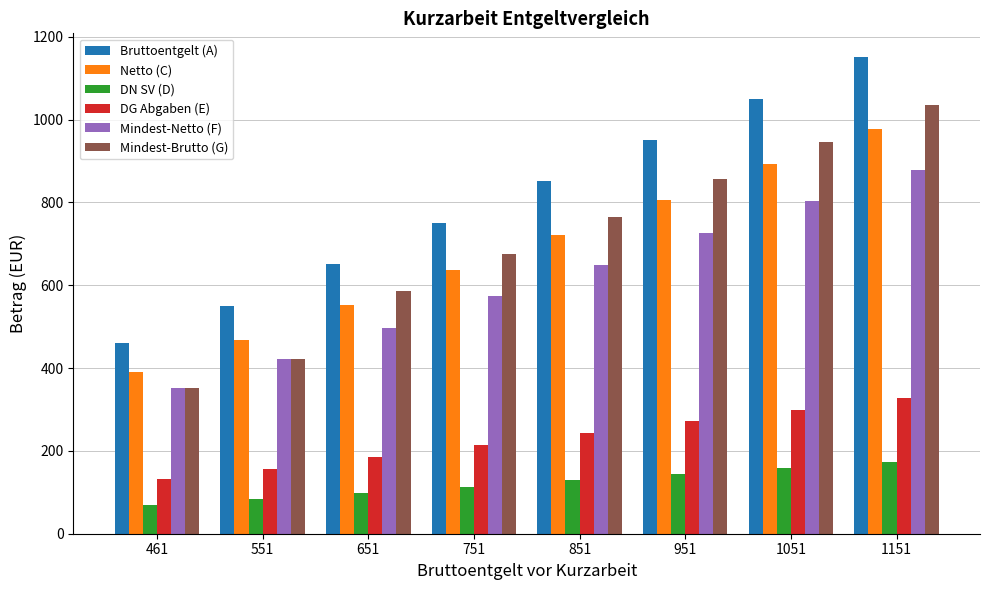

What is the maximum value shown in the chart?

1151.0